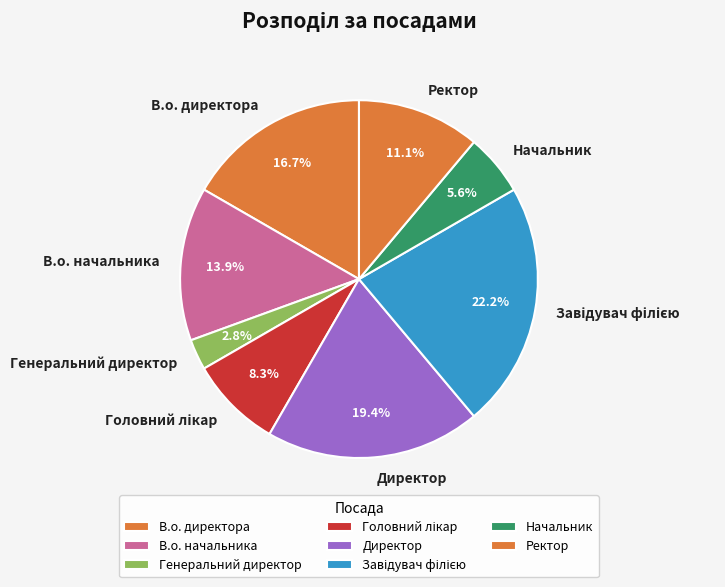

What portion of the pie excludes В.о. начальника?

86.1%